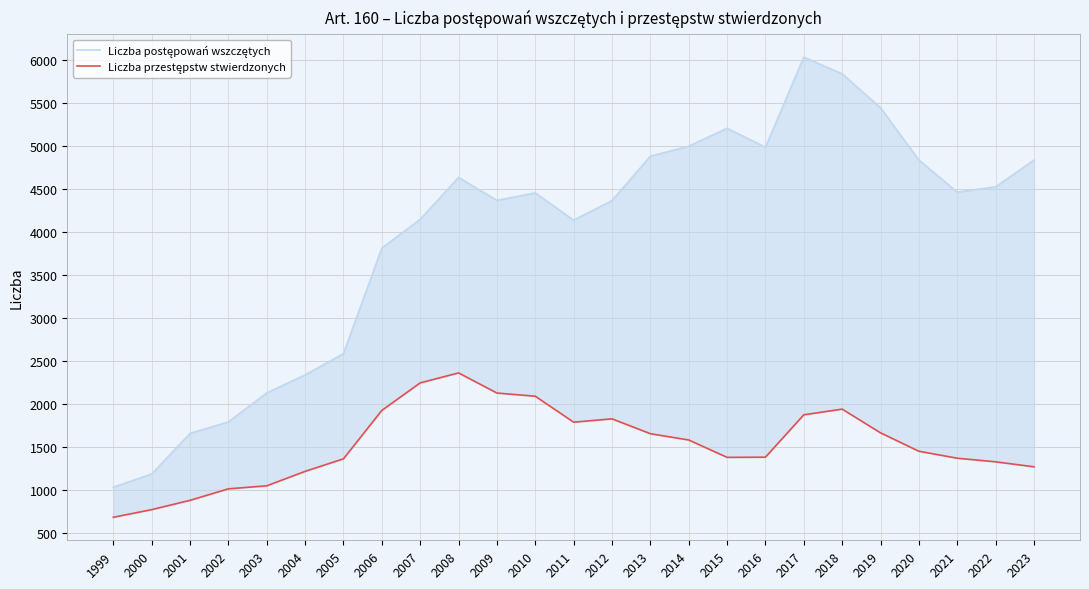

What is the difference between the maximum and minimum values in the Liczba postępowań wszczętych series?

5001